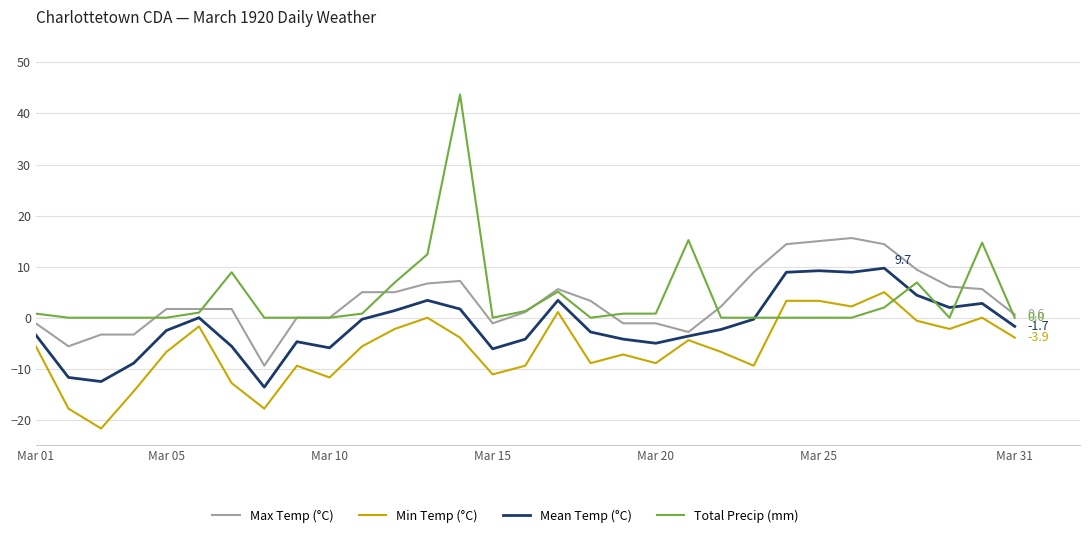

True or false: Mean Temp (°C) and Min Temp (°C) intersect in this chart.

False